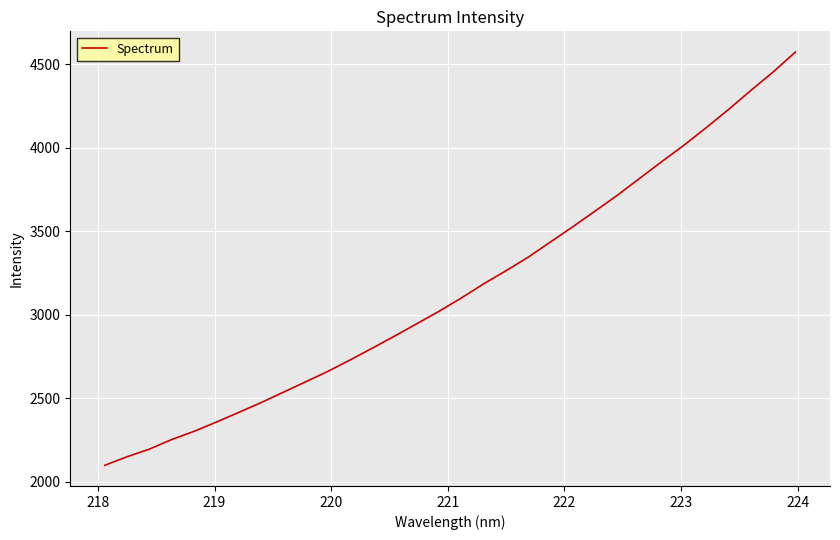

What is the greatest value displayed?

4572.7